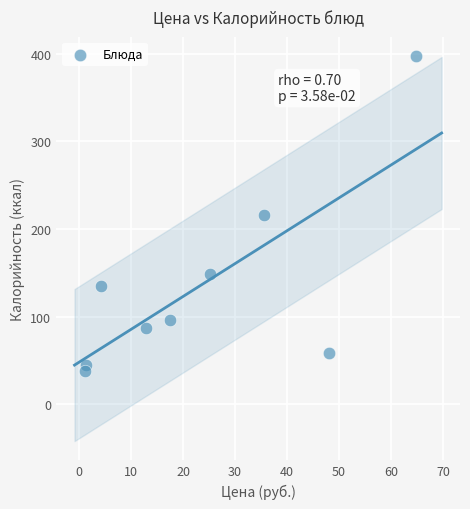

What is the range of X values (max minus min)?

63.6